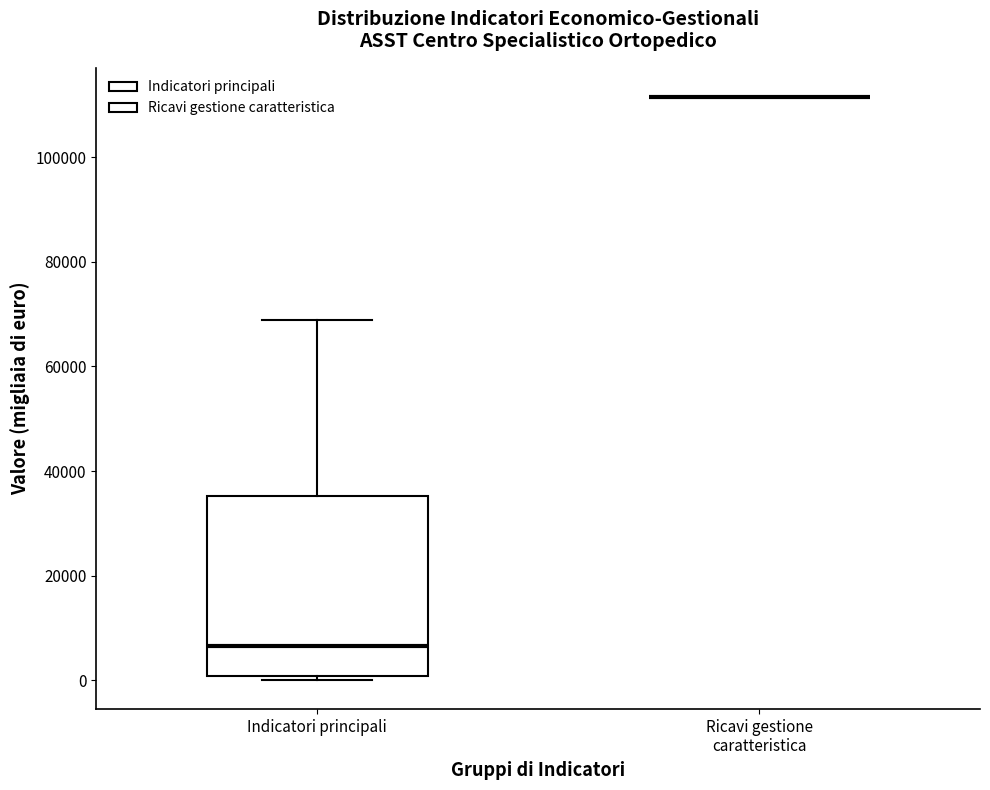

Reading left to right, transcribe this box plot: for each box, give where its median line is, the range the box spans, and where its two whiskers end, as read against the y-axis. The values are not printed on the chart, so give them approximately, as read against the axis.

Indicatori principali: median 6000, box 0 to 36000, whiskers 0 (just below the box's lower edge) to 68000
Ricavi gestione caratteristica: box collapsed to a line at 112000, whiskers 112000 to 112000